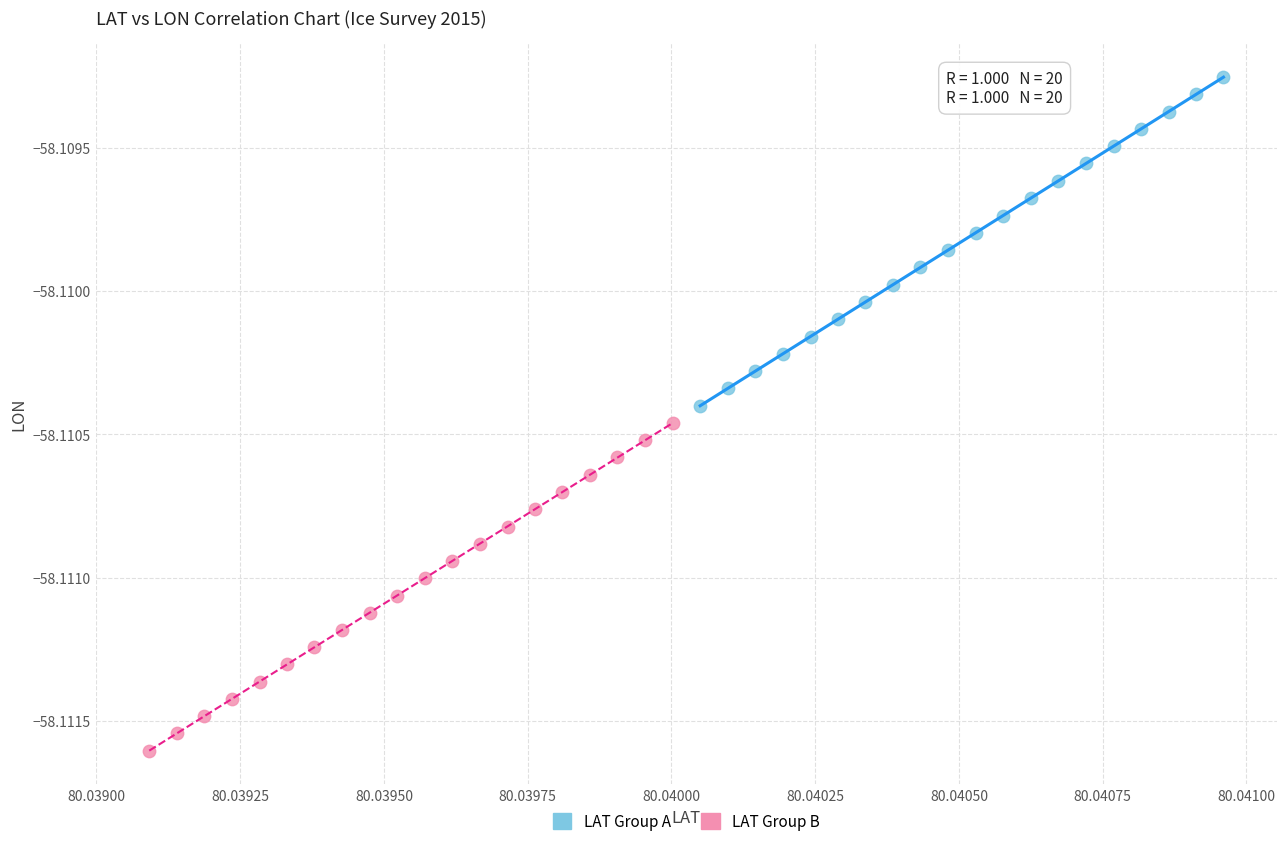

Which series contains the highest Y value?

LAT Group A